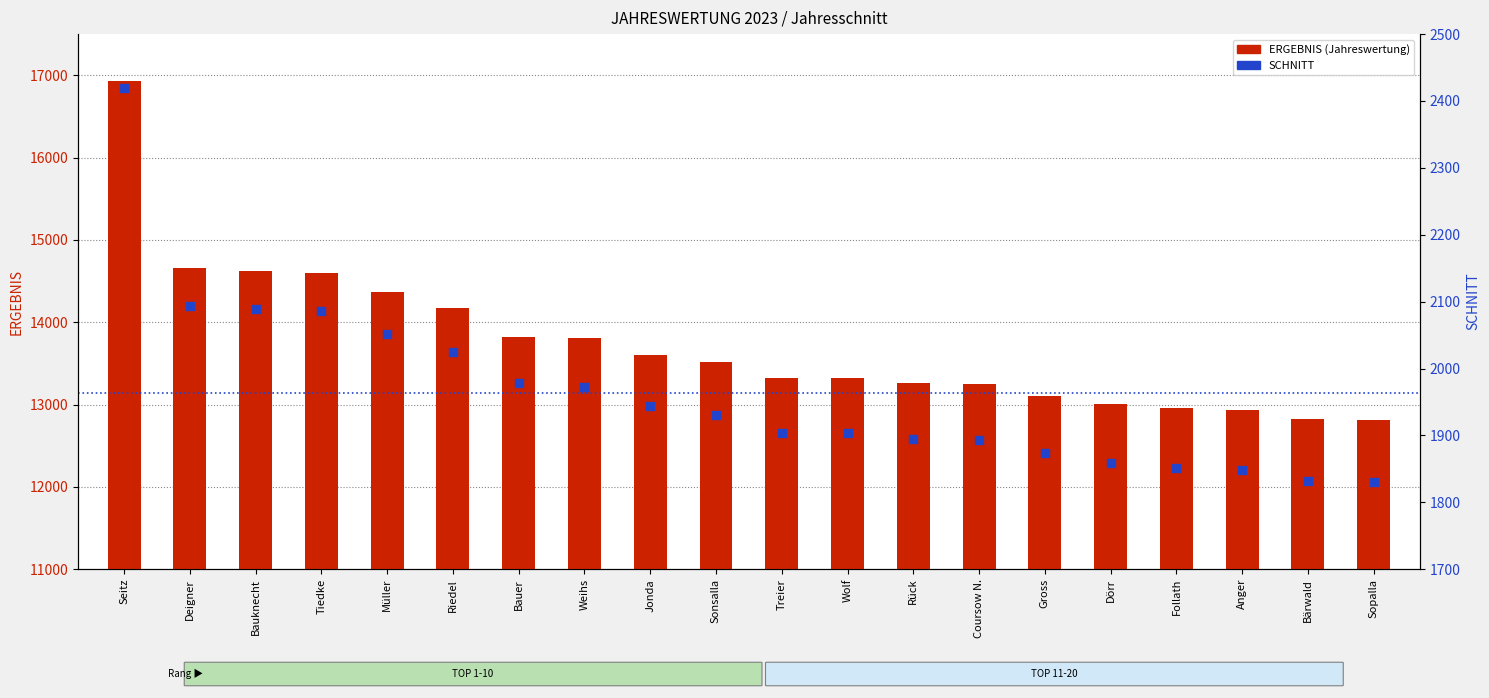

Which series has the largest total across all categories?

ERGEBNIS (Jahreswertung)